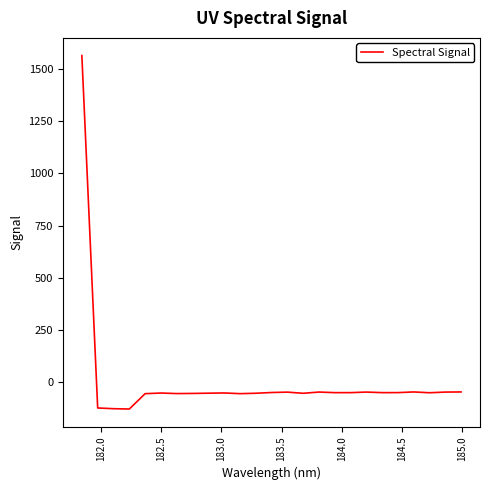

What is the greatest value displayed?

1564.5